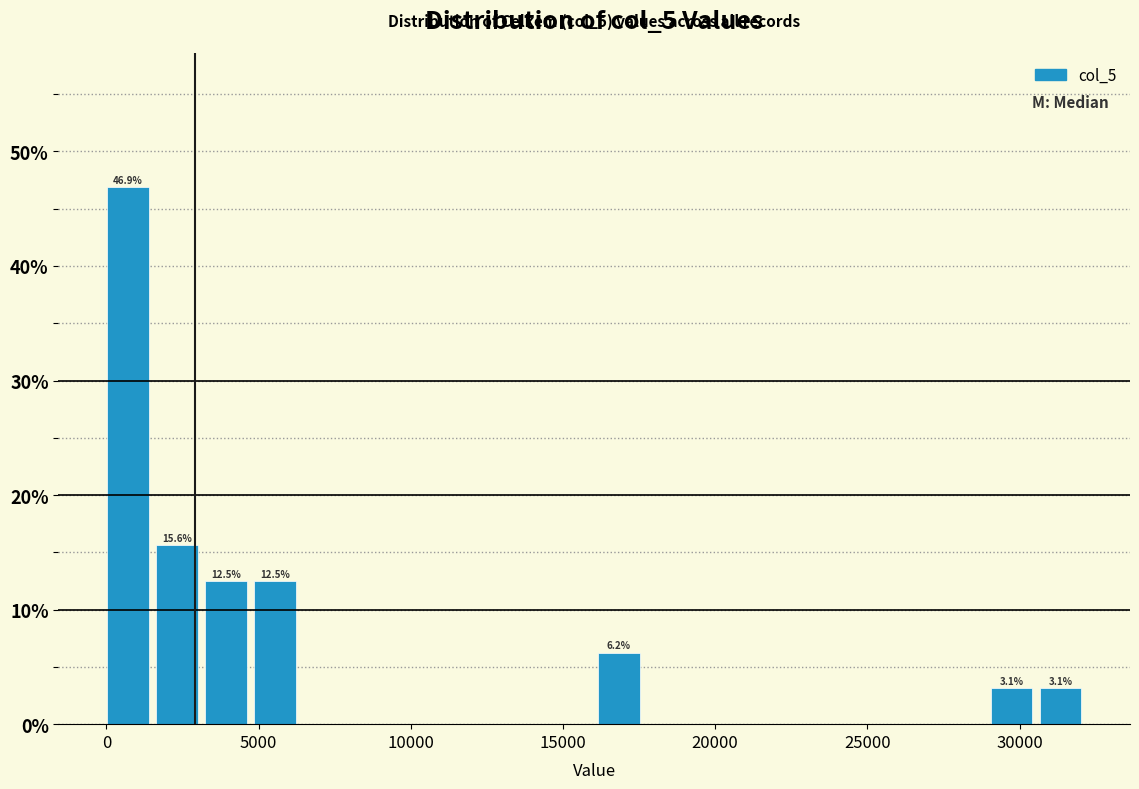

Around what value on the x-axis is the tallest bar? Give the approximate position of its centre, as read against the axis.

500